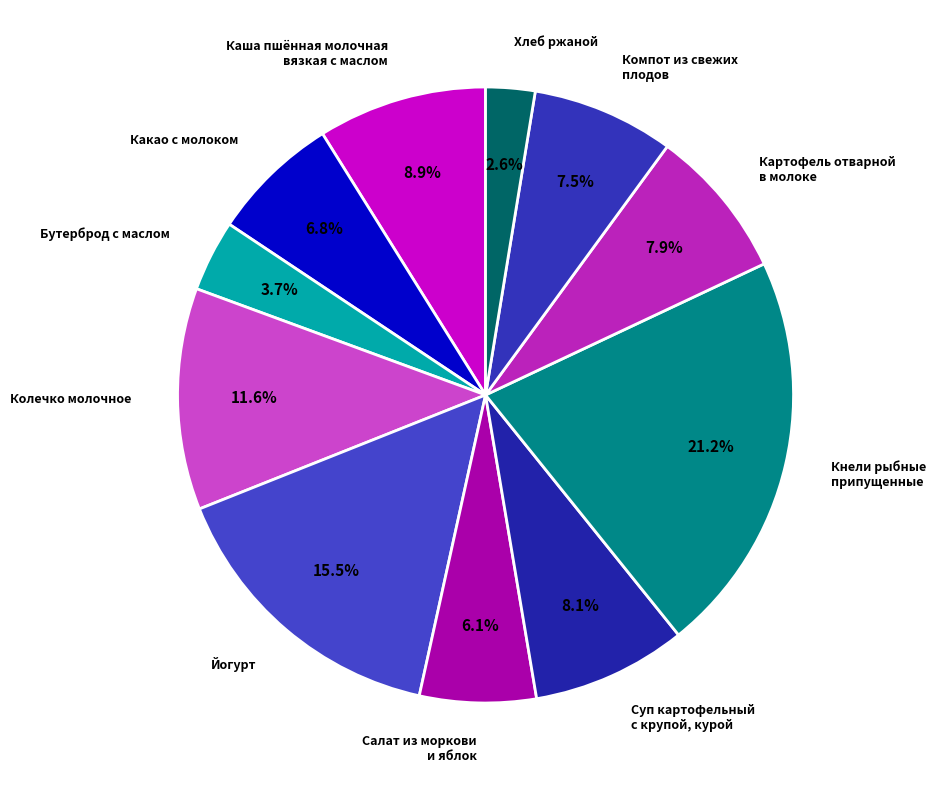

Does Компот из свежих плодов represent more than half of the total?

No